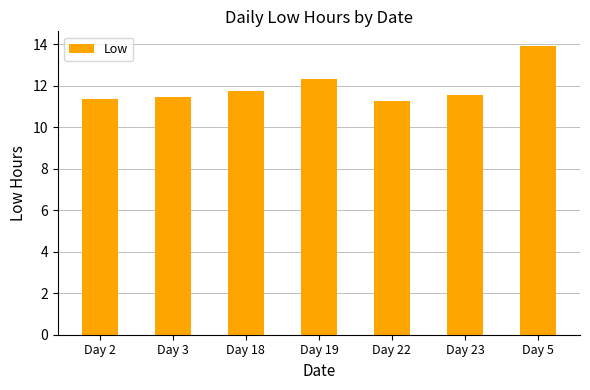

How many data points does each series have?

7